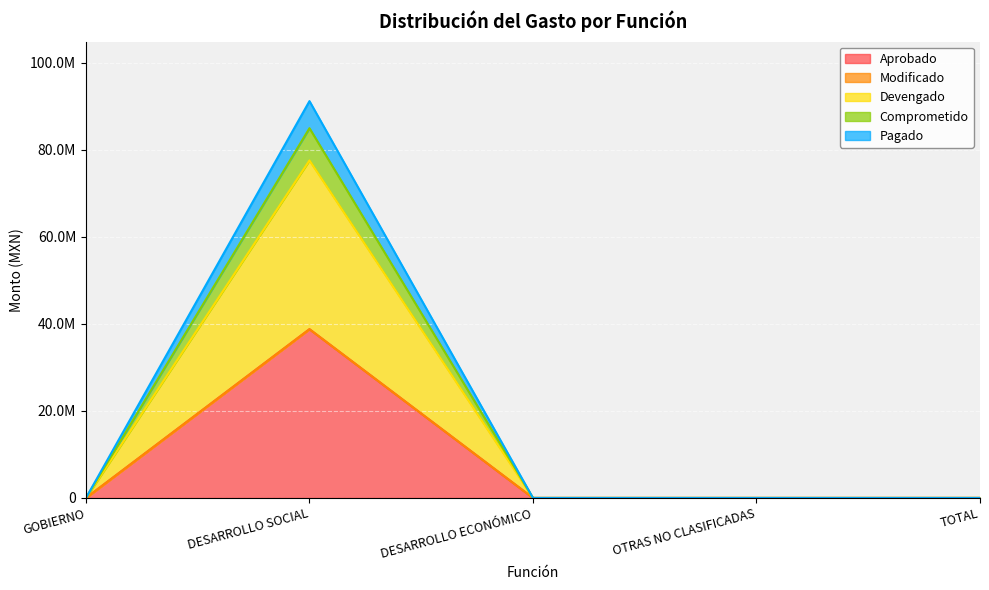

At which category is the sum across all series the highest?

DESARROLLO SOCIAL